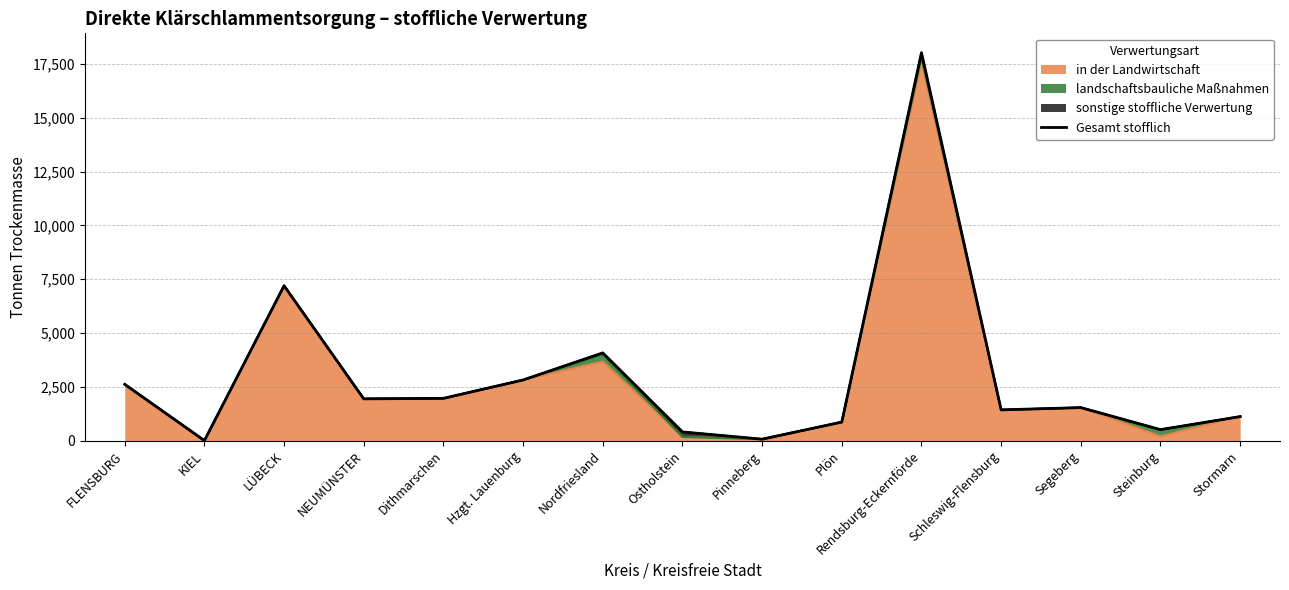

What is the maximum value shown in the chart?

18024